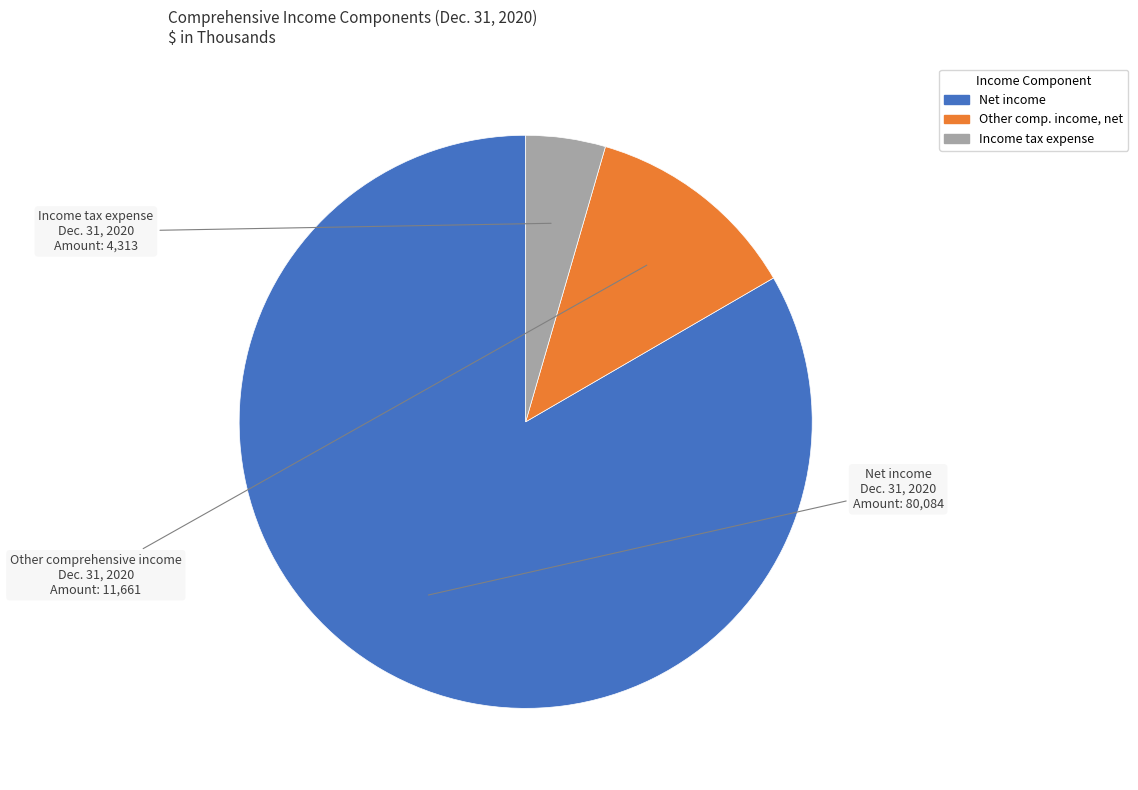

True or false: Net income accounts for 74% of the total.

False